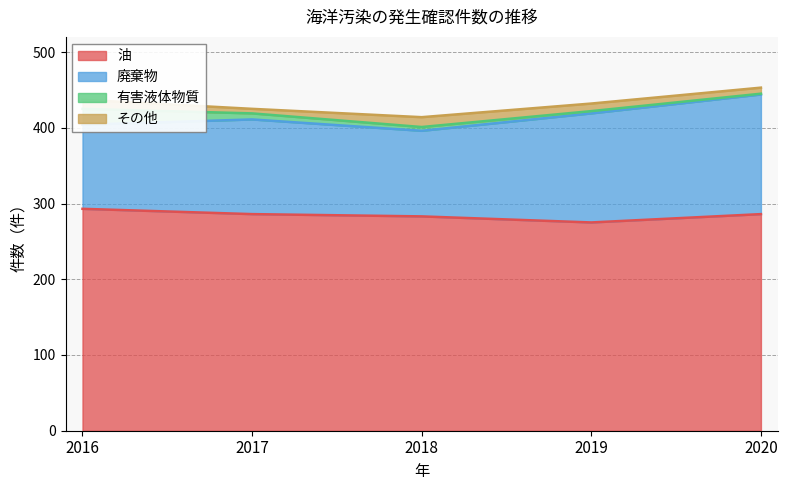

List the labels in order of その他 value, largest first.

2018, 2016, 2019, 2020, 2017